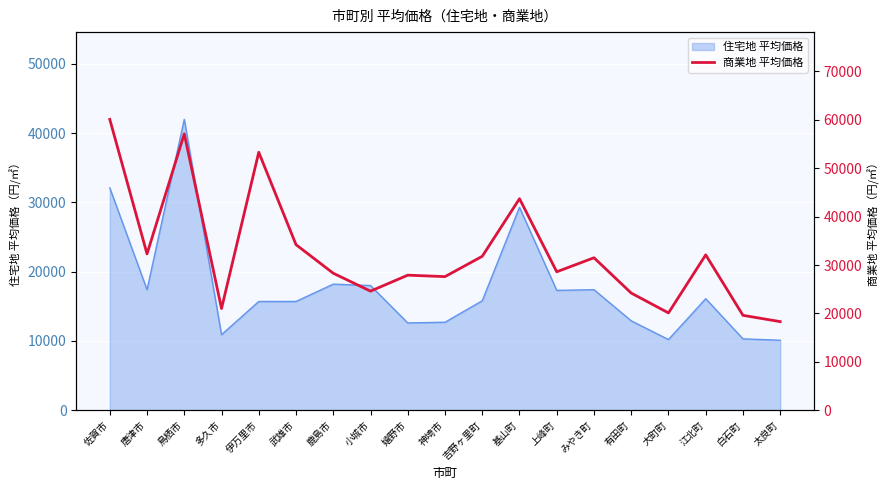

How many lines are shown in the chart?

1